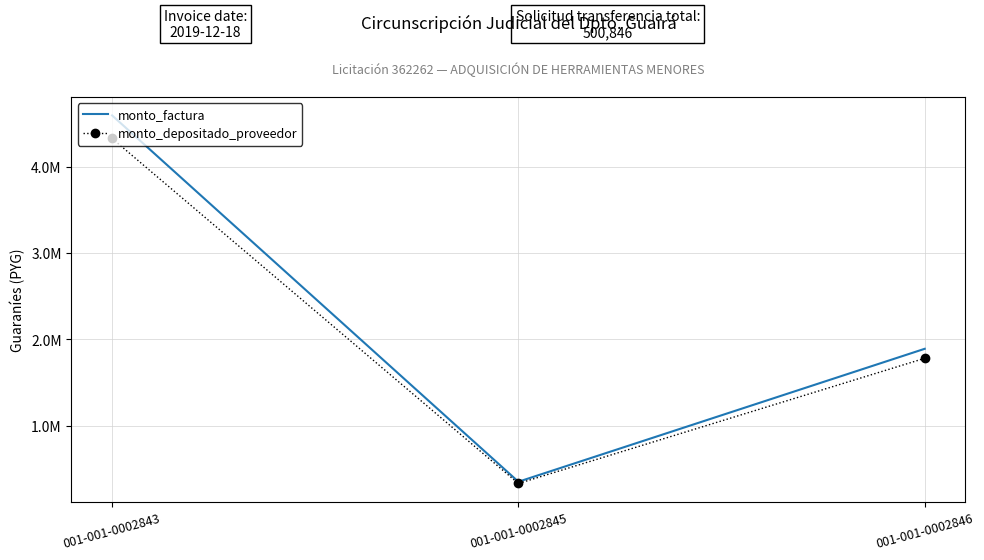

What are all the series names shown in the legend?

monto_factura, monto_depositado_proveedor